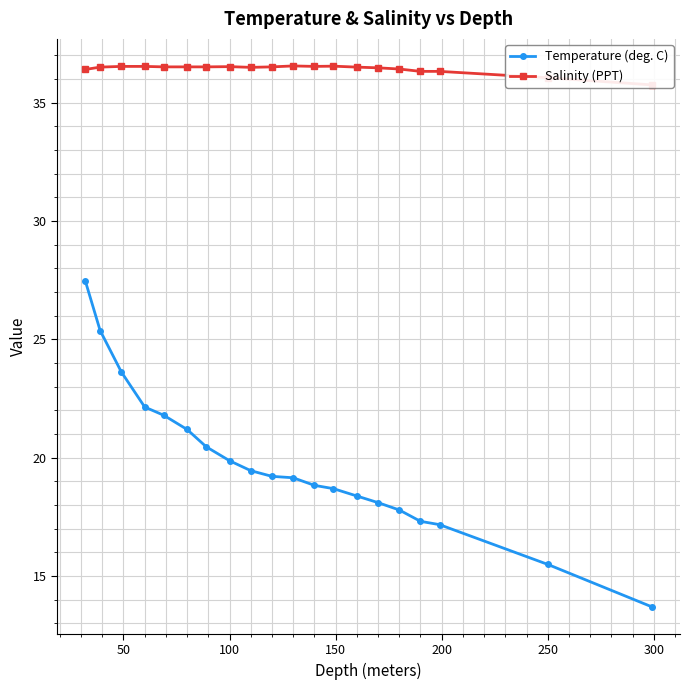

How many lines are shown in the chart?

2